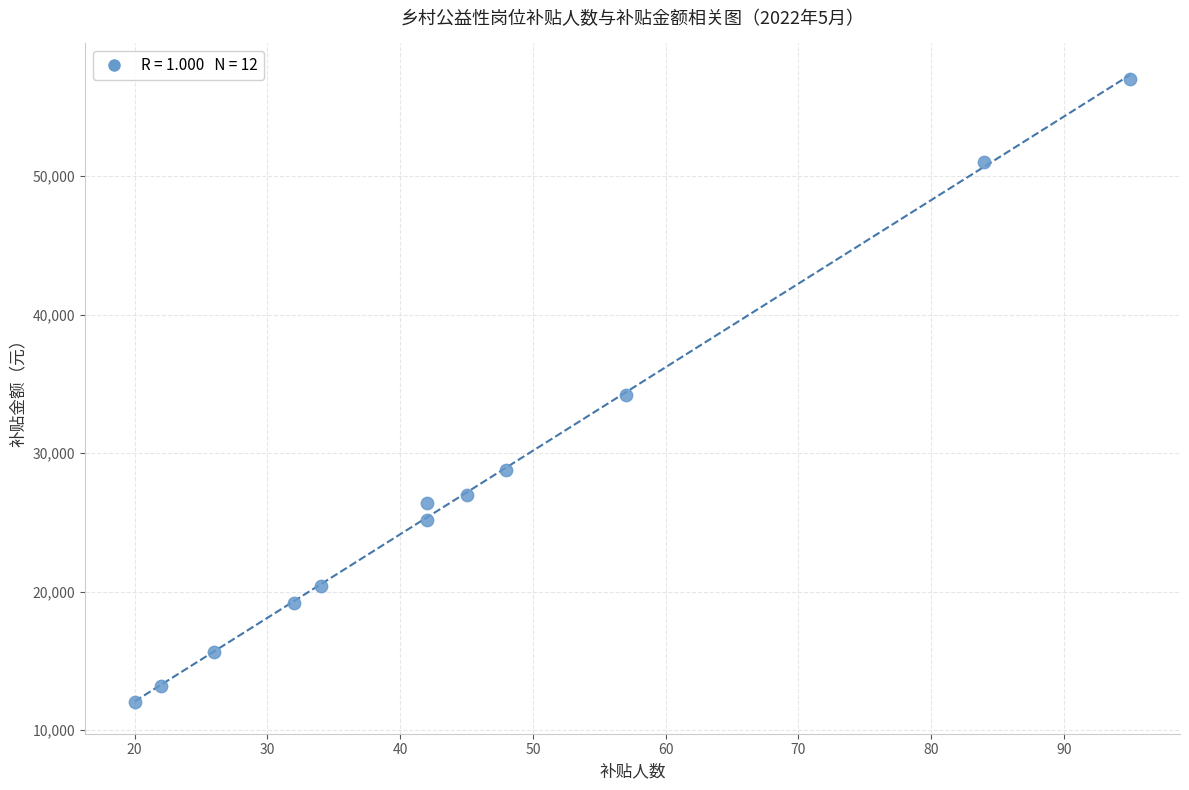

What is the average Y value?

27500